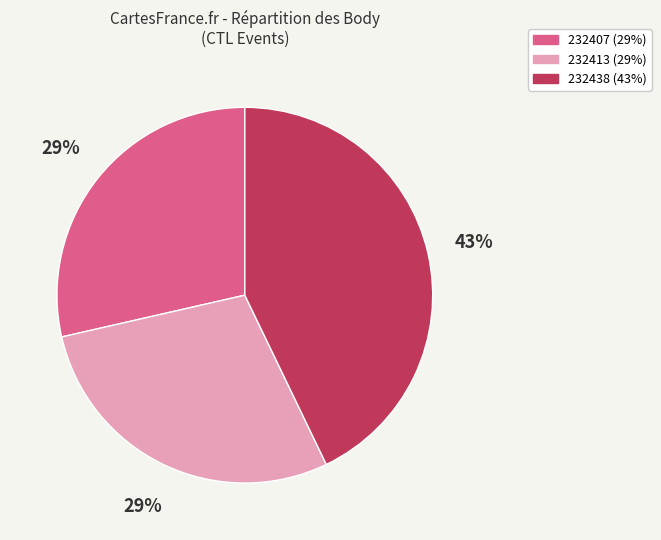

Do 232438 and 232407 together represent more than half of the pie?

Yes